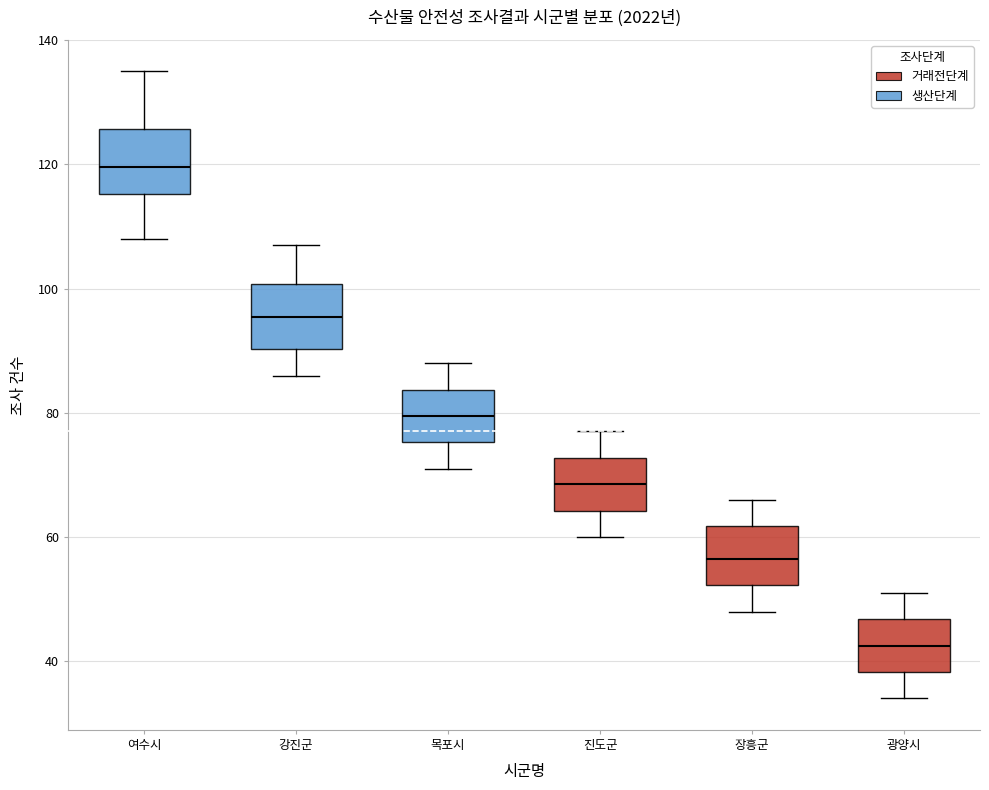

Reading left to right, transcribe this box plot: for each box, give where its median line is, the range the box spans, and where its two whiskers end, as read against the y-axis. The values are not printed on the chart, so give them approximately, as read against the axis.

여수시: median 120, box 116 to 126, whiskers 108 to 136
강진군: median 96, box 90 to 100, whiskers 86 to 108
목포시: median 80, box 76 to 84, whiskers 72 to 88
진도군: median 68, box 64 to 72, whiskers 60 to 78
장흥군: median 56, box 52 to 62, whiskers 48 to 66
광양시: median 42, box 38 to 46, whiskers 34 to 52